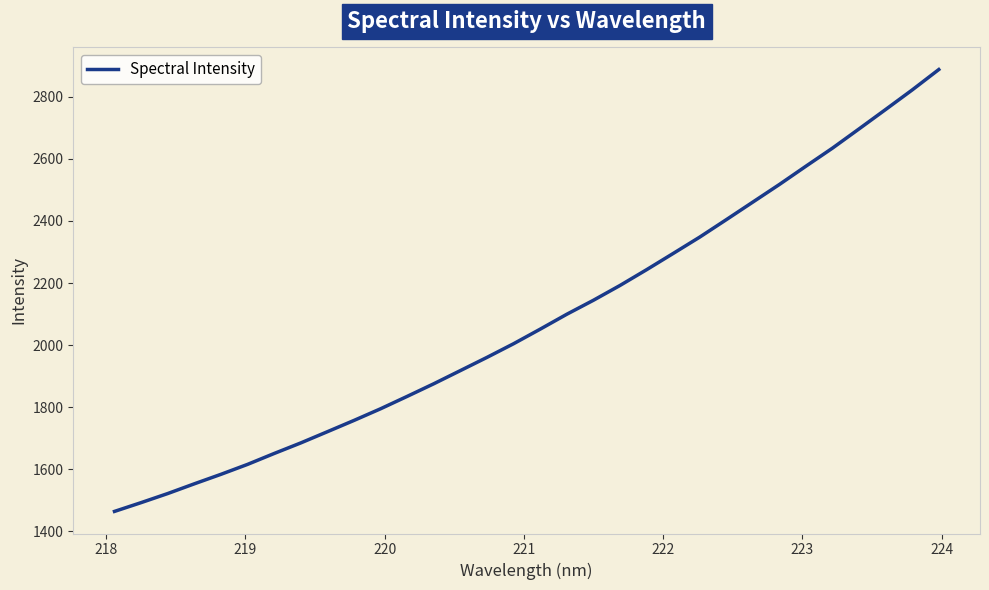

What is the maximum value shown in the chart?

2887.7